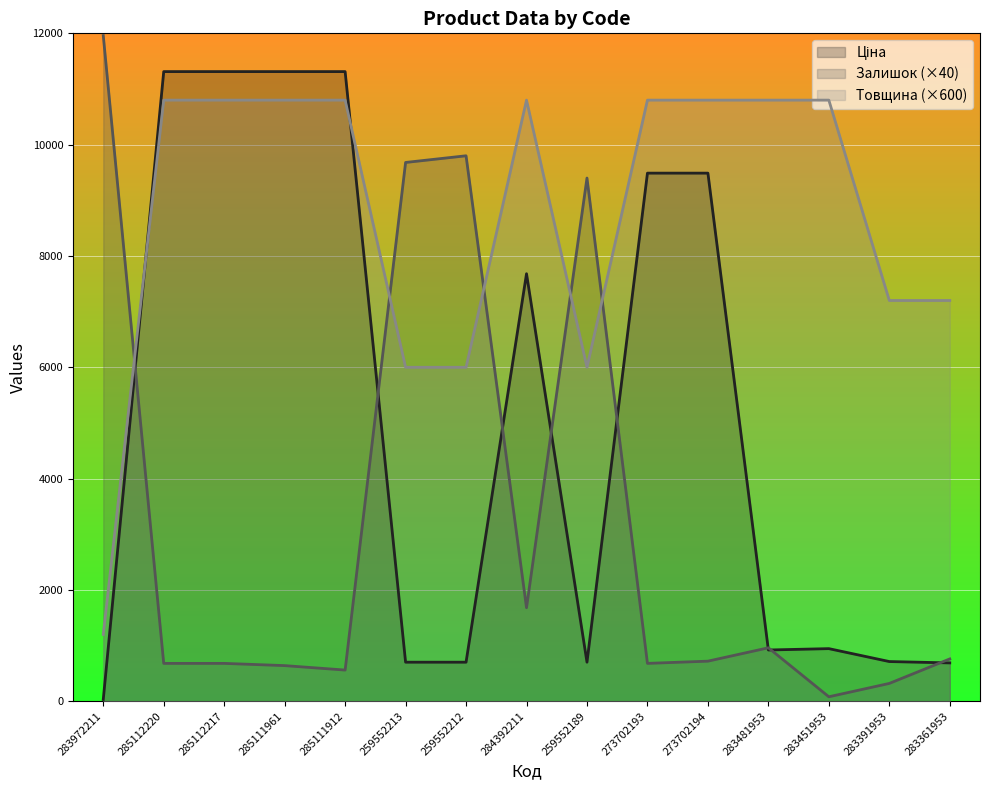

True or false: Залишок (×40) and Товщина (×600) intersect in this chart.

True